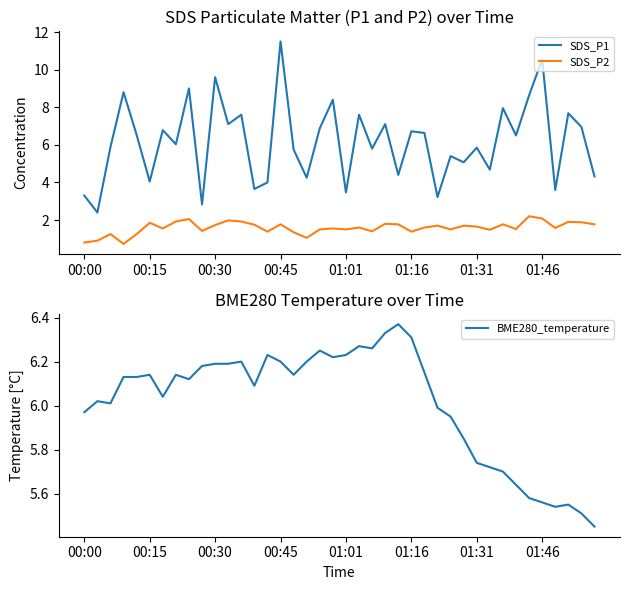

The value of BME280_temperature at 00:30 is 1.9. True or false?

False